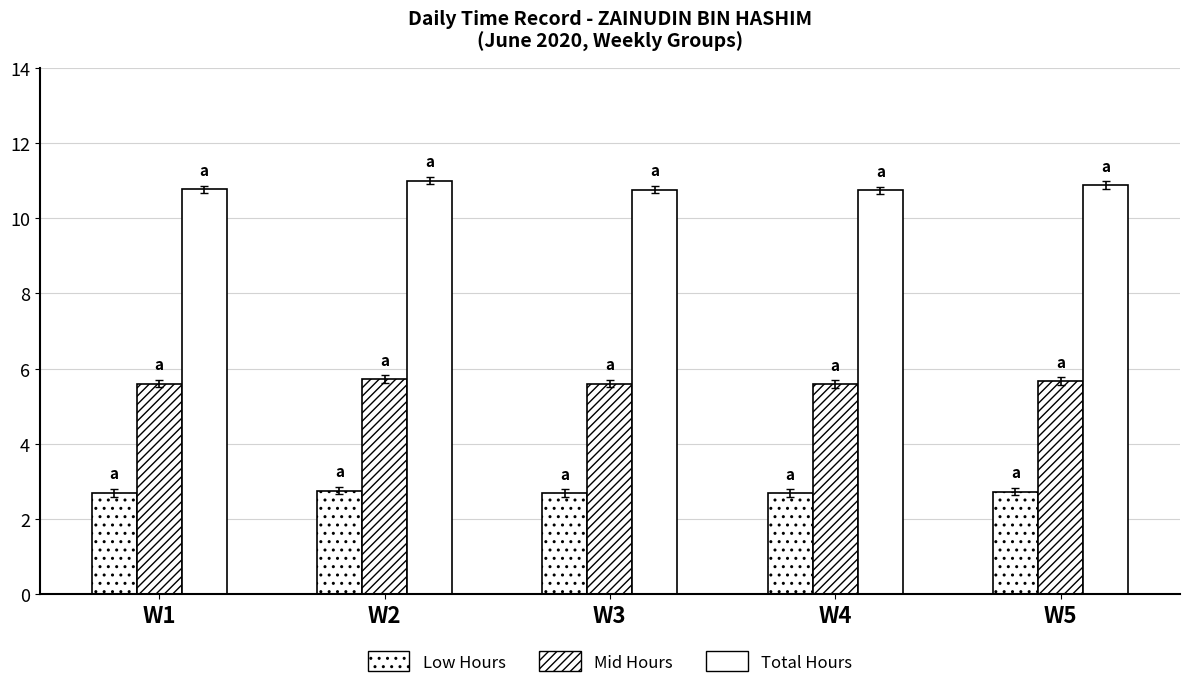

Does the chart contain any negative values?

No